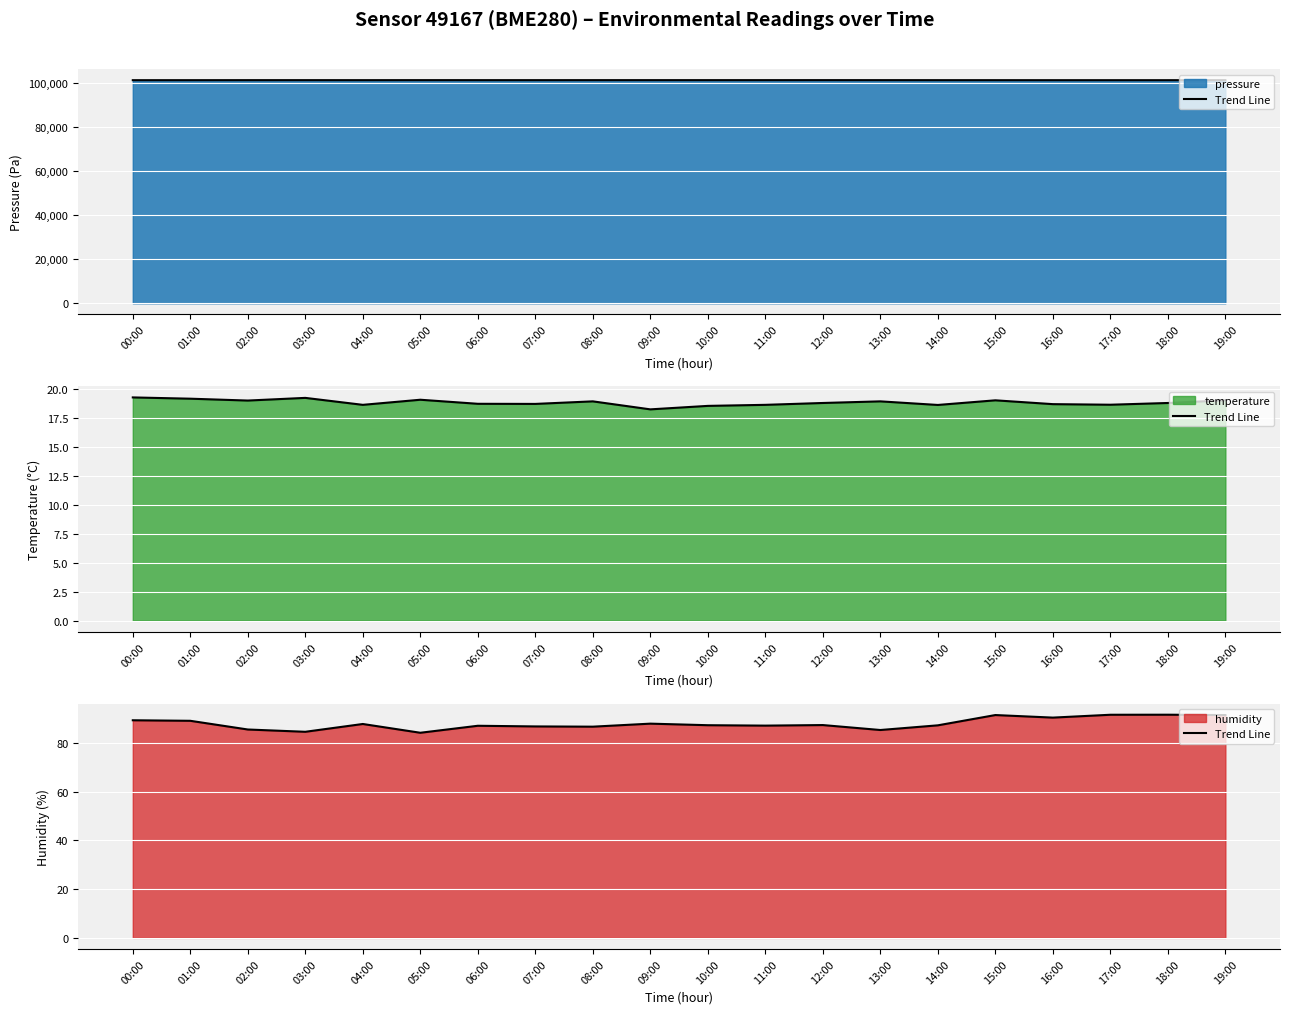

Where is the first local minimum?

03:00